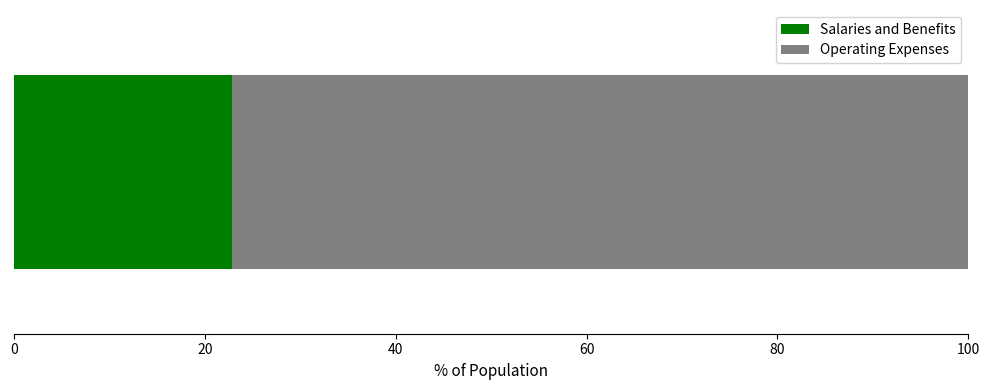

What is the highest value of the Salaries and Benefits series?

22.9